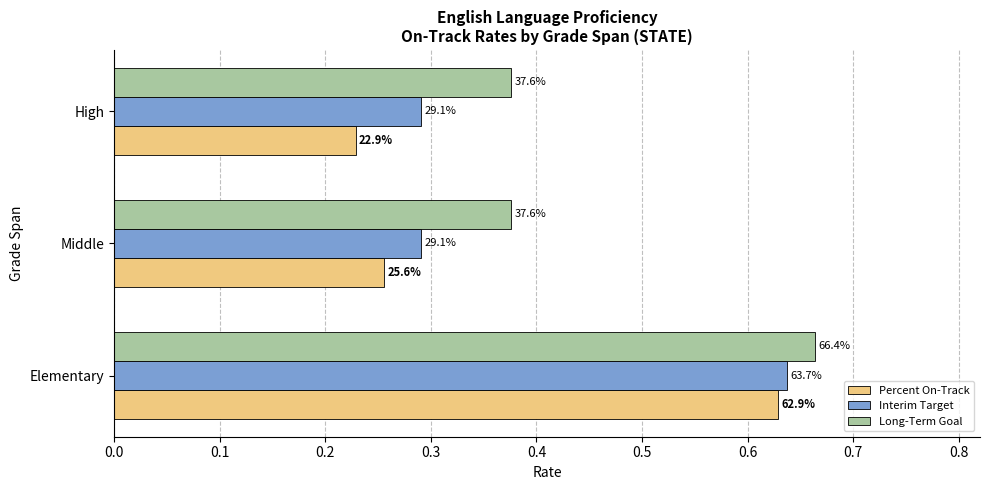

Which series has the largest total across all categories?

Long-Term Goal